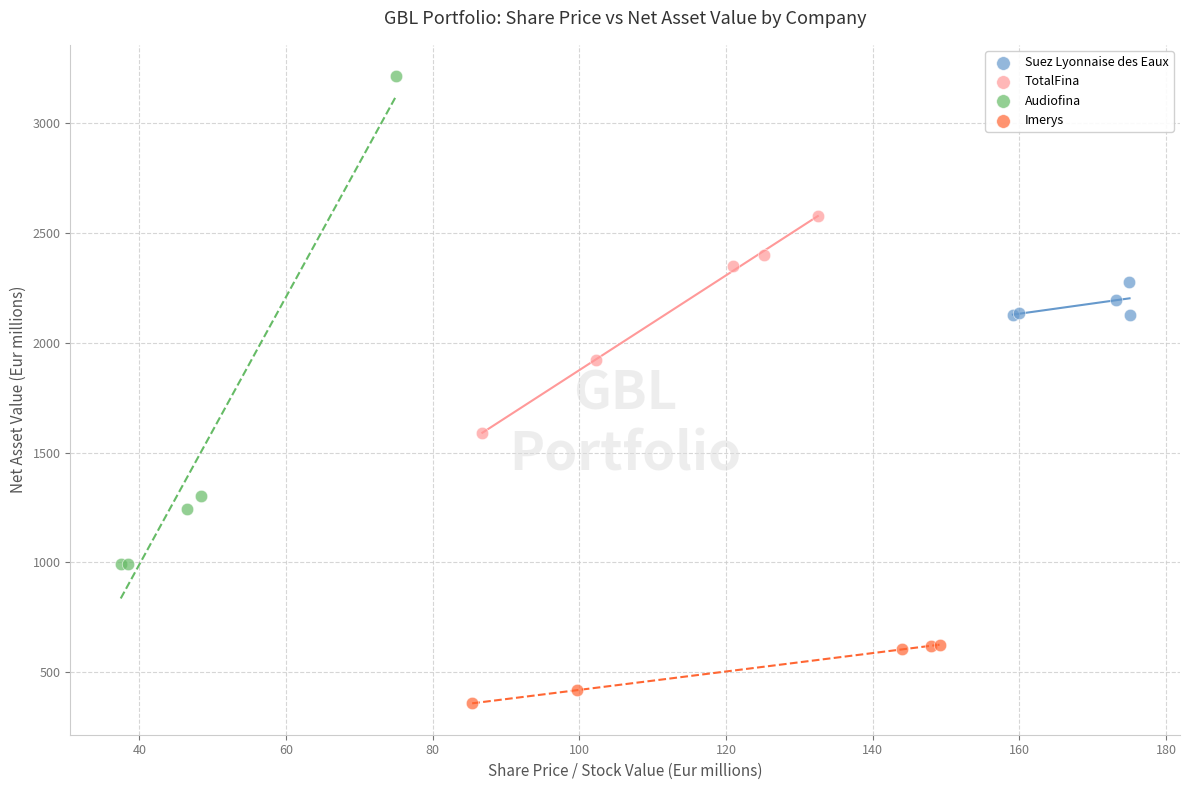

Which series contains the highest Y value?

Audiofina